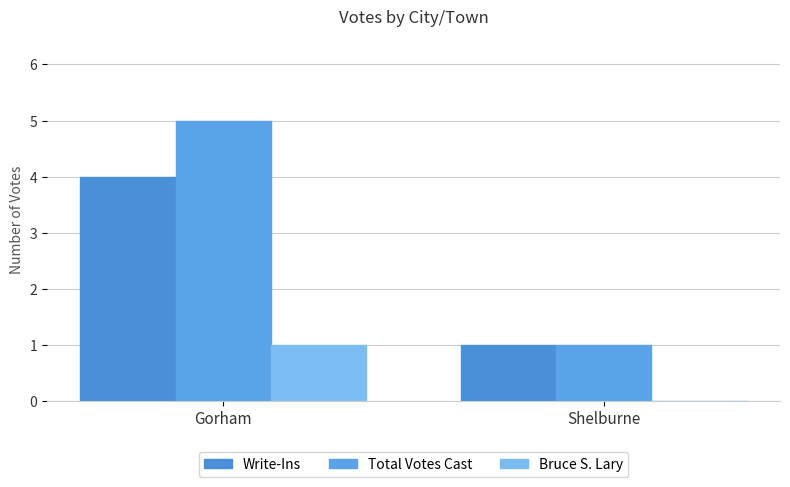

Rank the series by their maximum value, from lowest to highest.

Bruce S. Lary, Write-Ins, Total Votes Cast